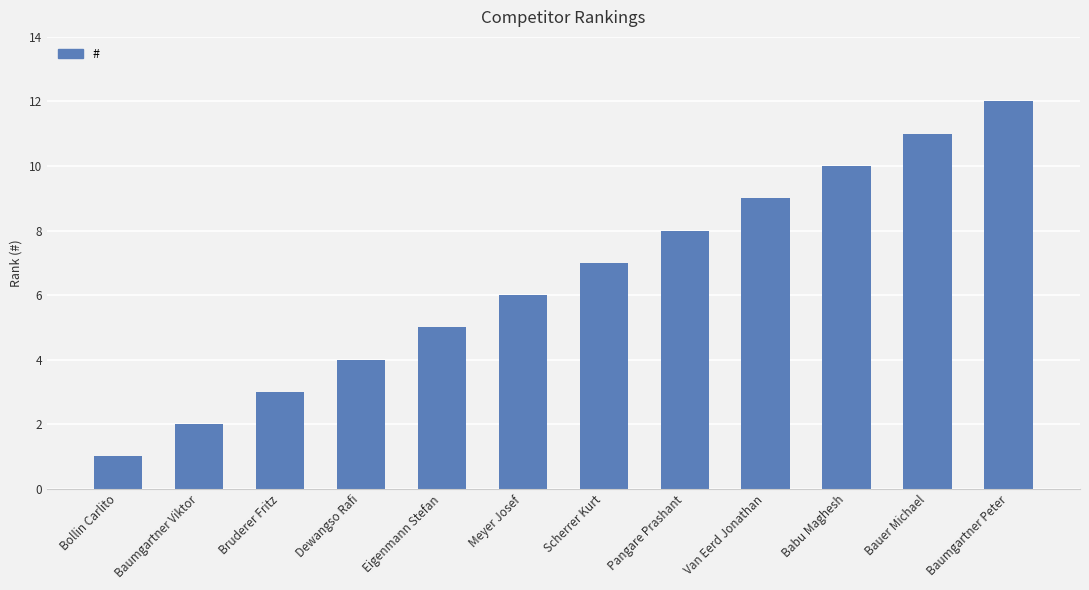

True or false: the data shows 12 at Baumgartner Peter.

True